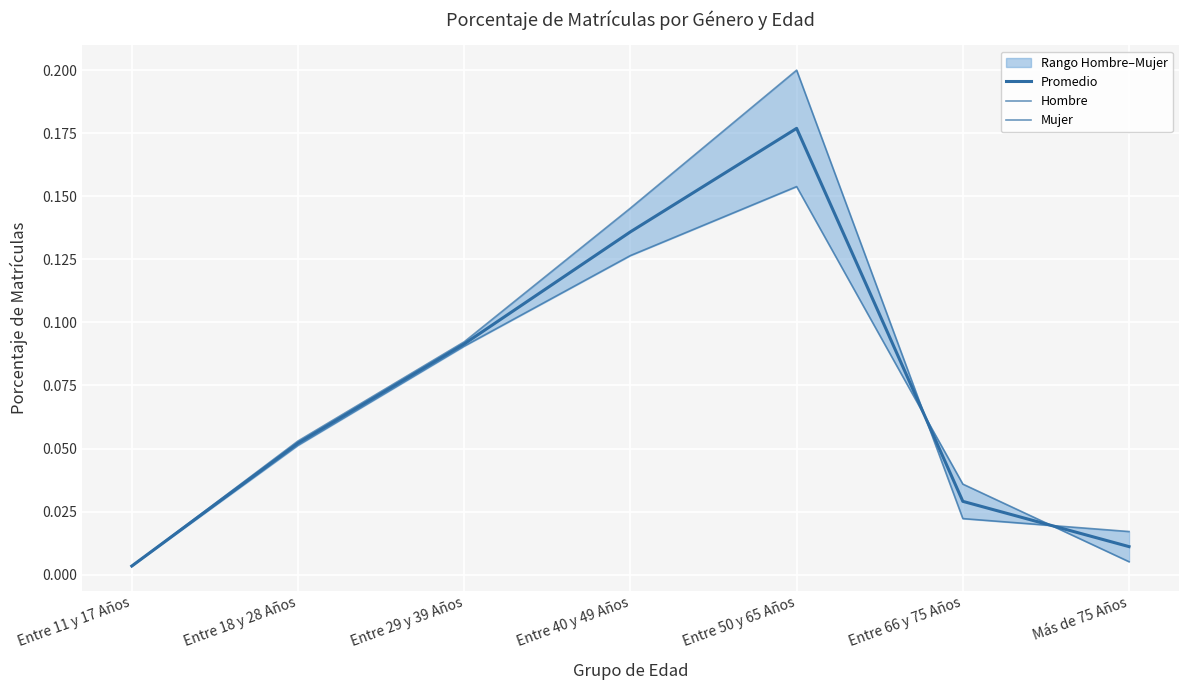

What position from the left is Entre 29 y 39 Años?

3